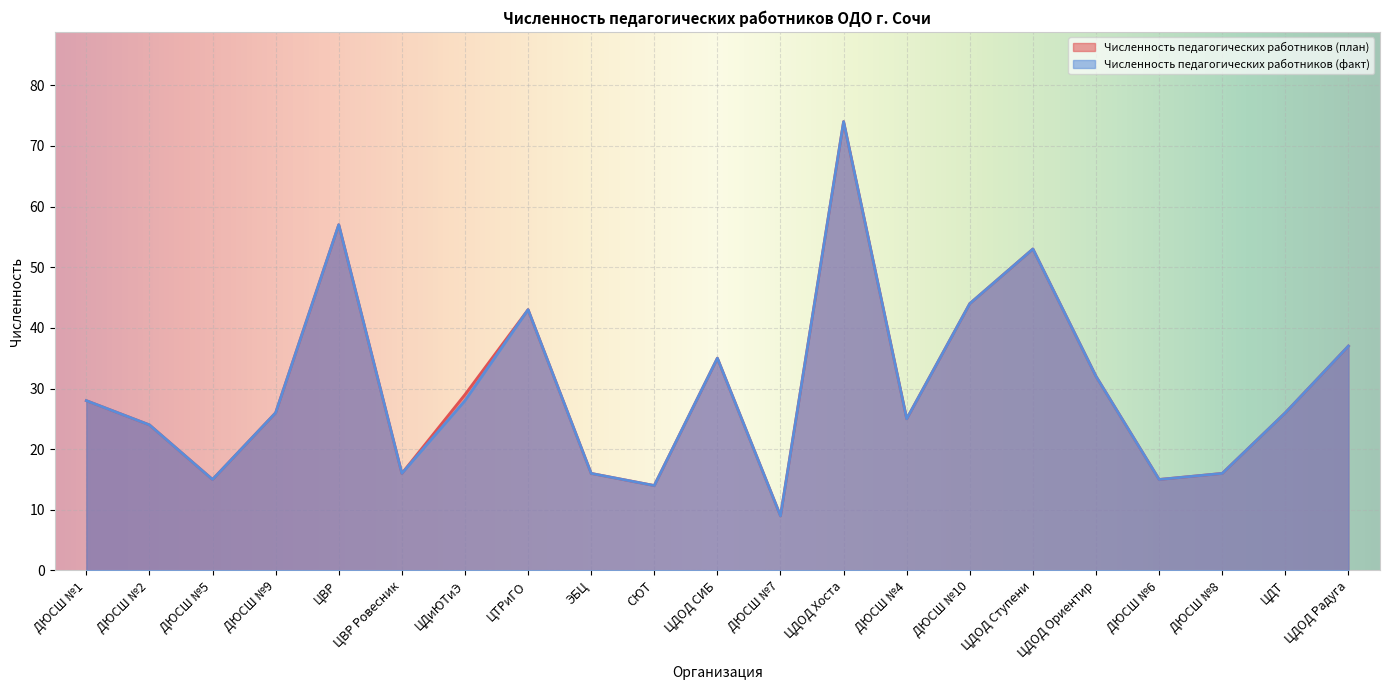

True or false: Численность педагогических работников (факт) has more than 0 interior local peaks.

True